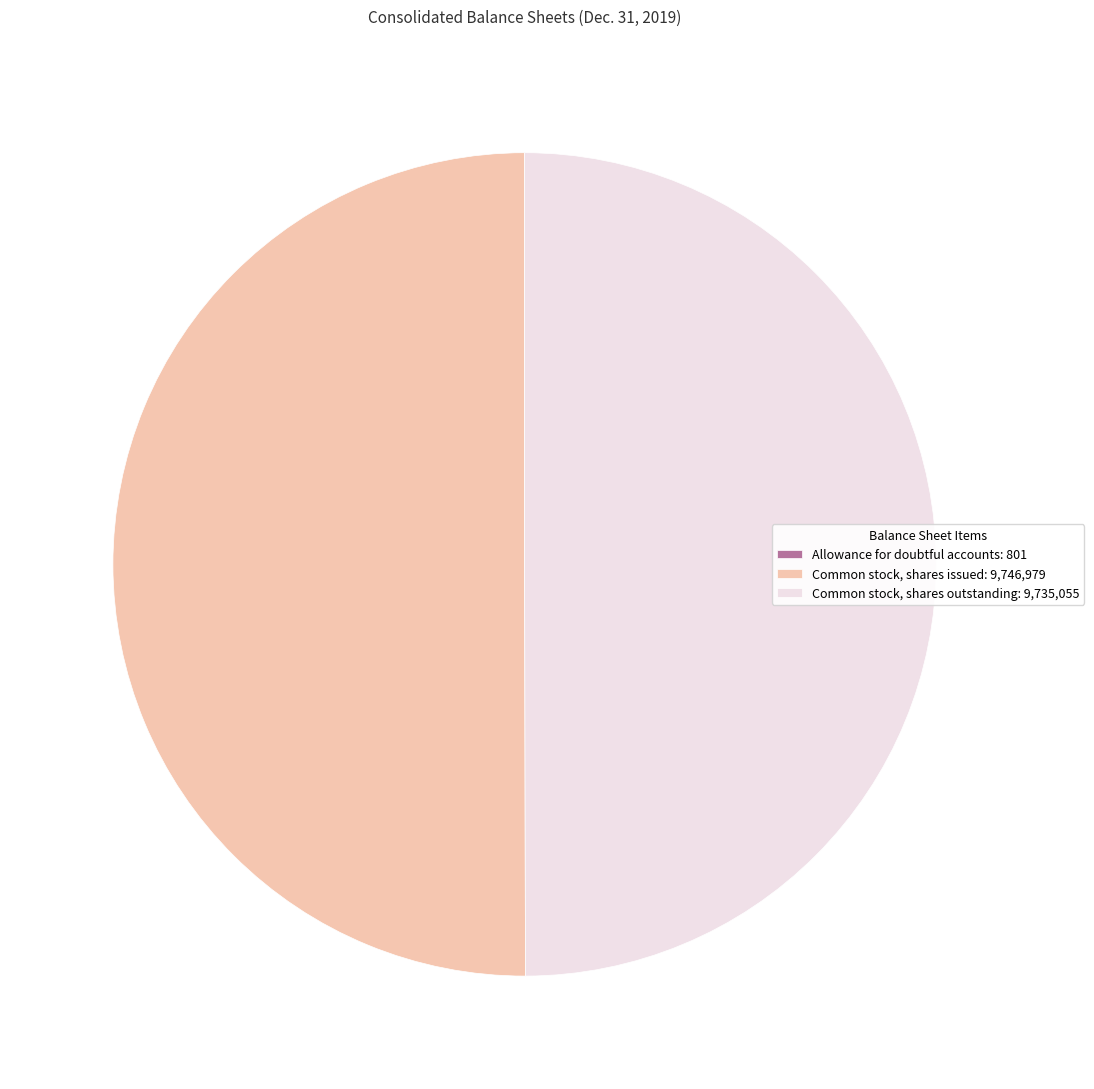

The Common stock, shares issued: 9,746,979 slice represents 56% of the pie. True or false?

False